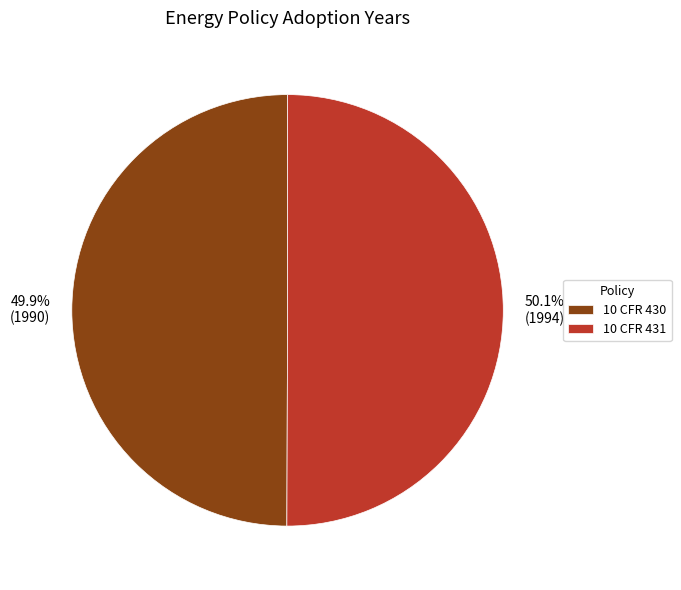

What percentage do 10 CFR 430 and 10 CFR 431 together represent?

100.0%